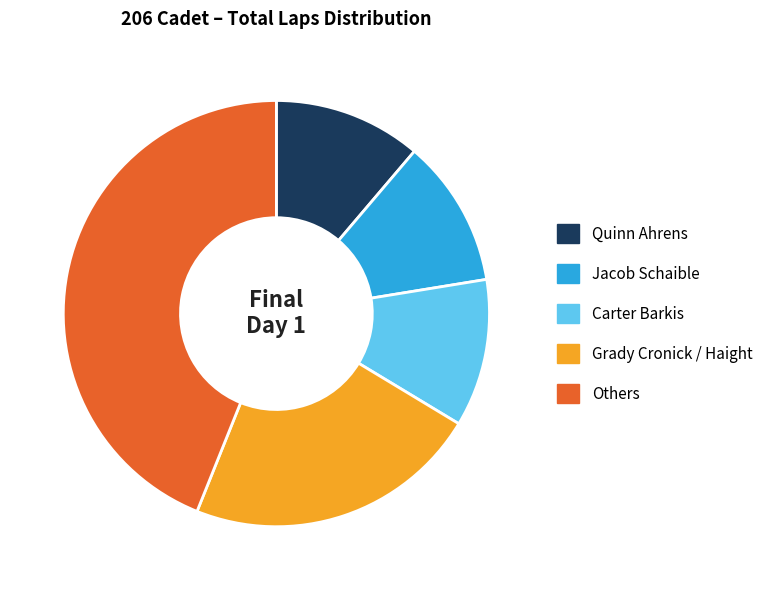

What is the ratio of the value at Quinn Ahrens to the value at Grady Cronick / Haight?

0.5